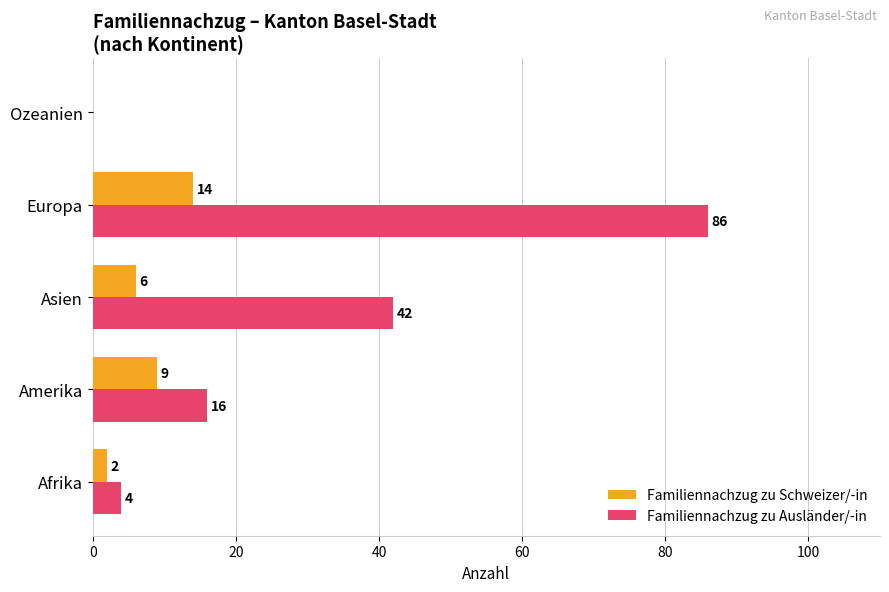

Is it true that Familiennachzug zu Schweizer/-in equals 23 at Europa?

False